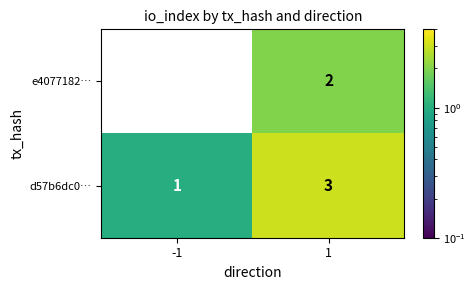

What value does the d57b6dc0… series have at 1?

3